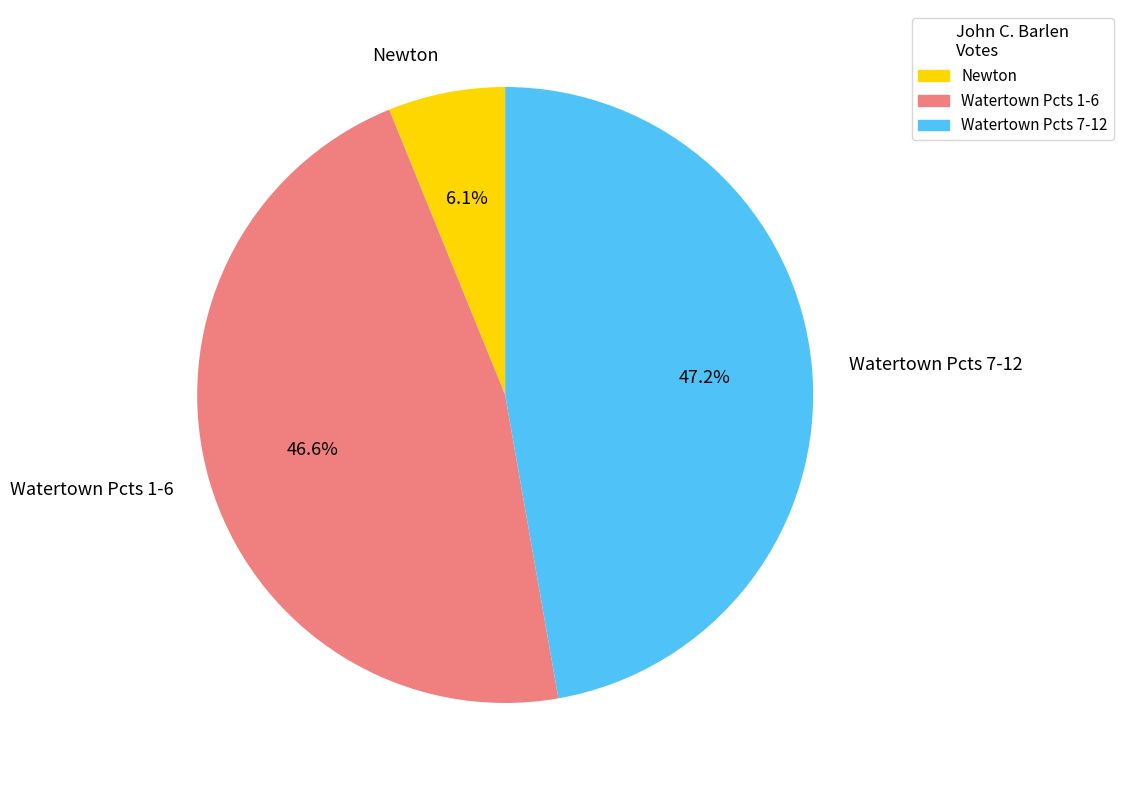

How many segments does this pie chart have?

3